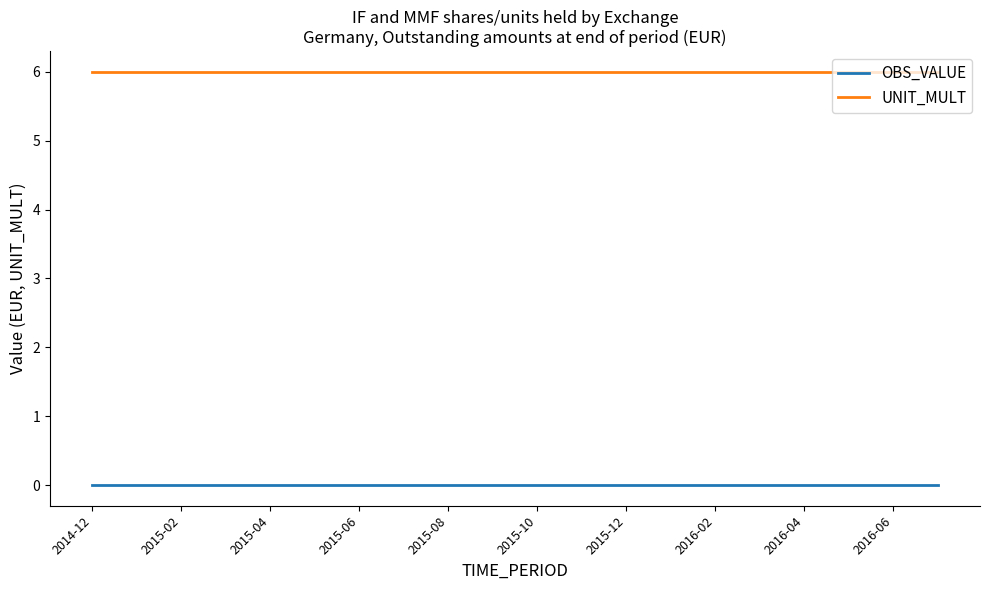

List the series in order of their overall mean, lowest first.

OBS_VALUE, UNIT_MULT